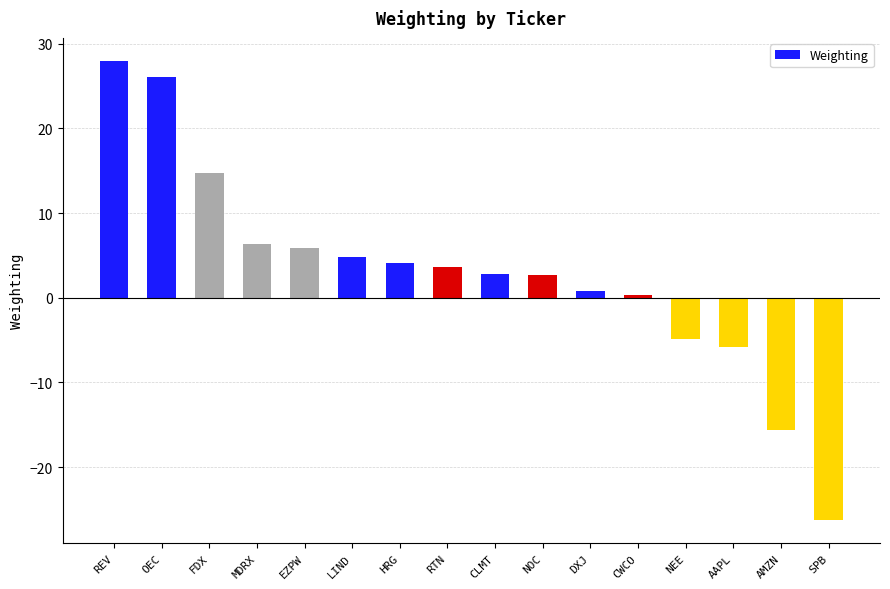

Count the number of data series in this chart.

1